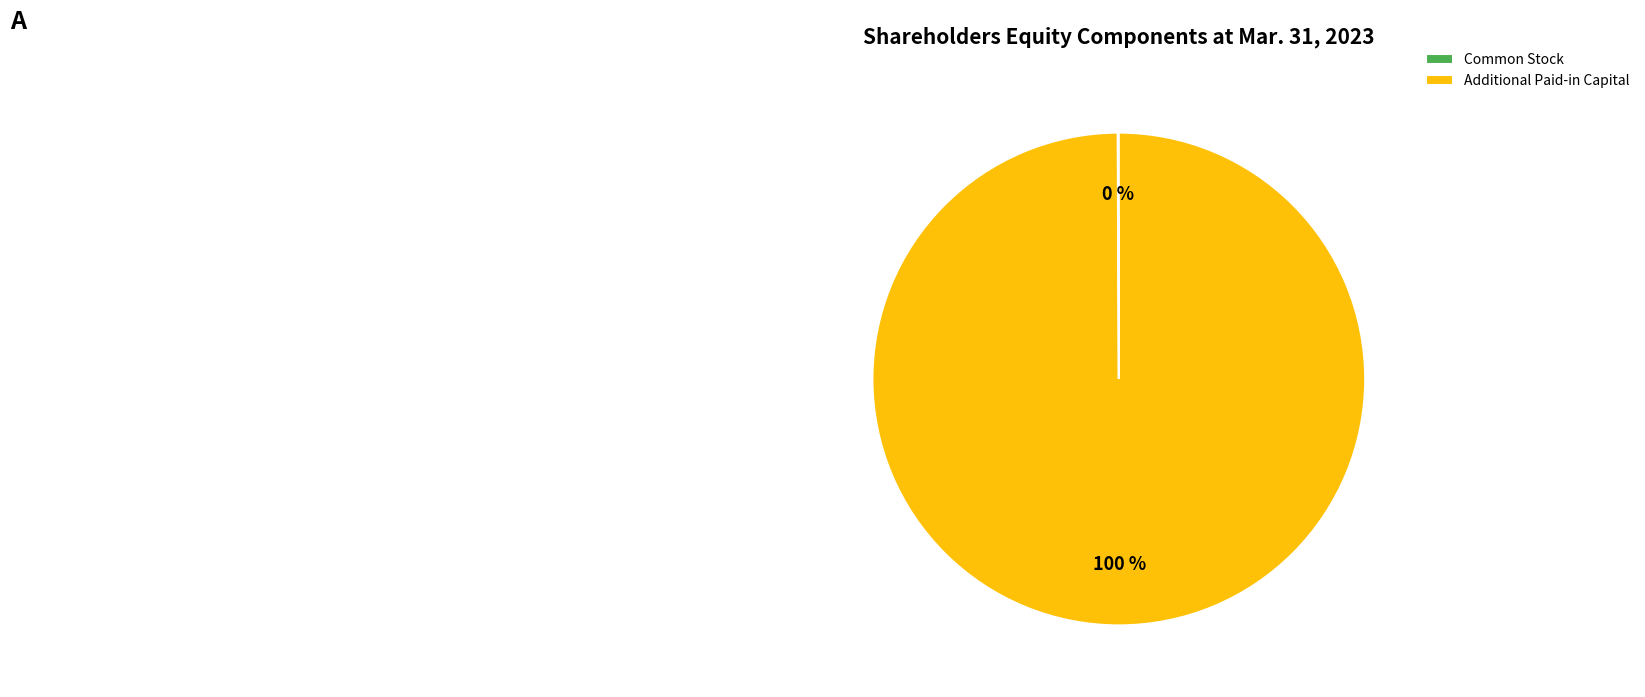

To the nearest percent, what percentage of the pie is Additional Paid-in Capital?

100%